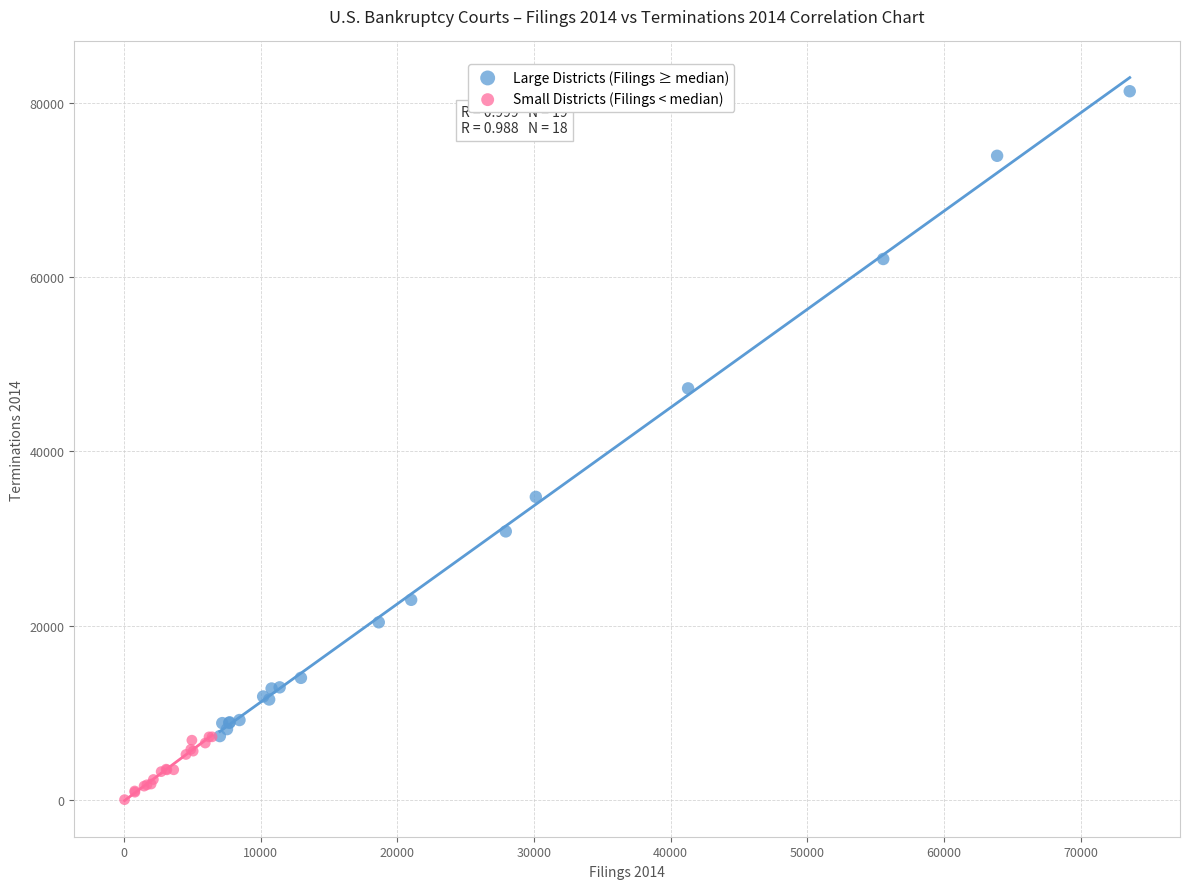

Which series reaches the minimum Y coordinate?

Small Districts (Filings < median)